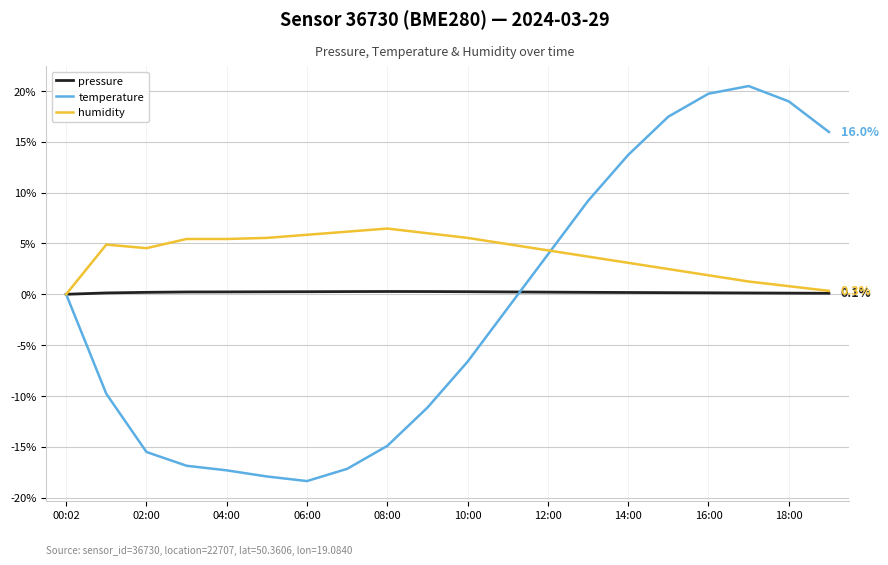

How many lines are shown in the chart?

3